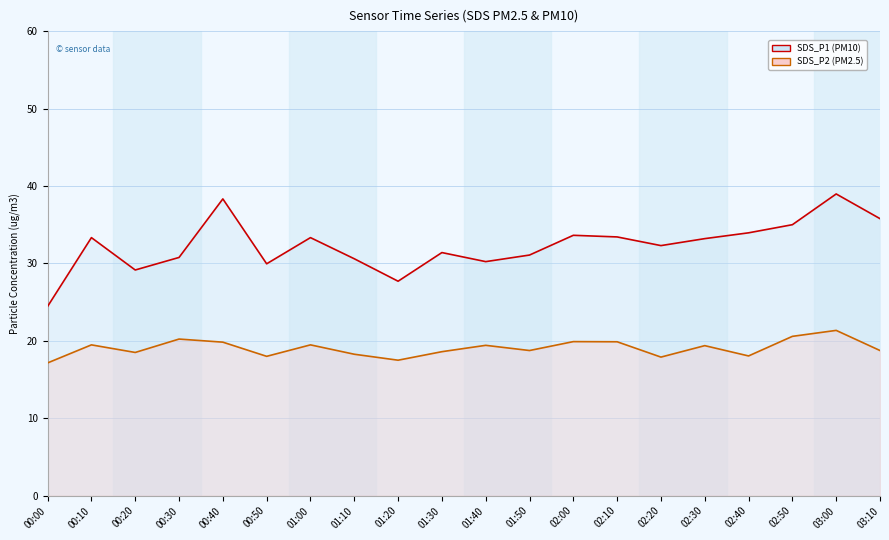

What is the label of the 9th point from the left?

01:20